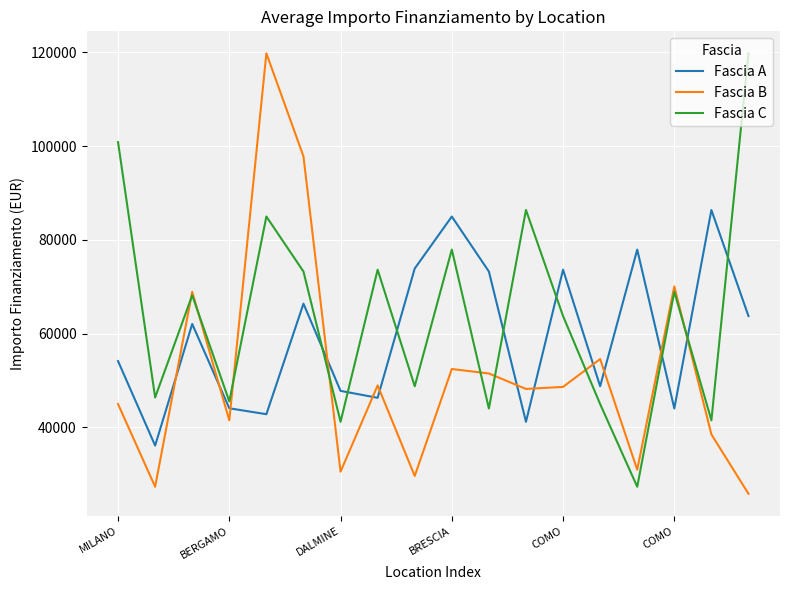

After their last crossing, which series has the higher values: Fascia A or Fascia B?

Fascia A